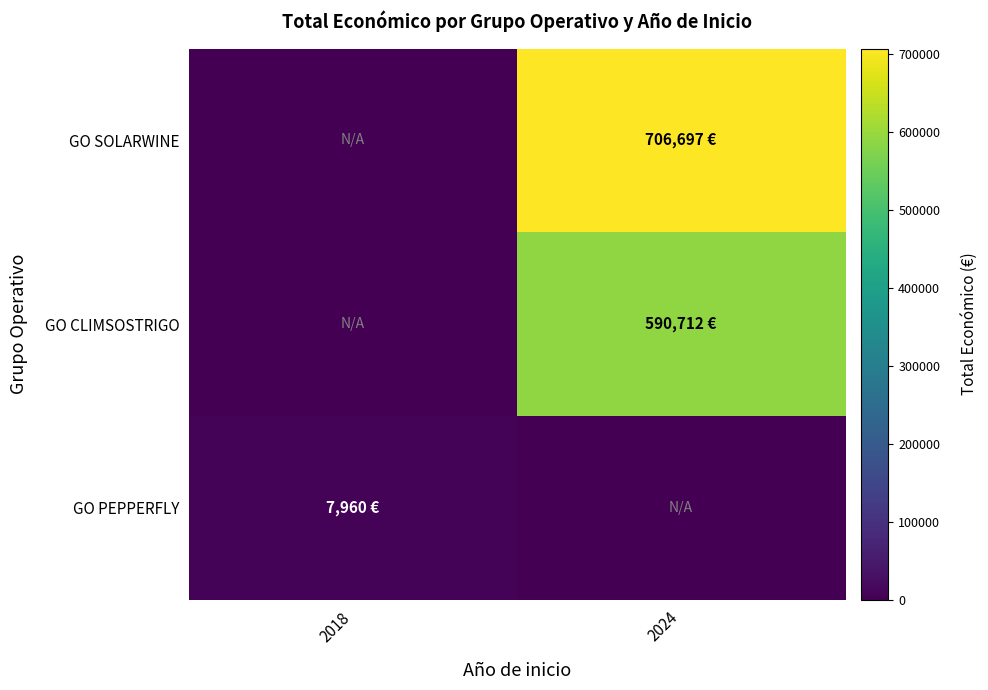

At which category does the chart reach its minimum across all series?

2018